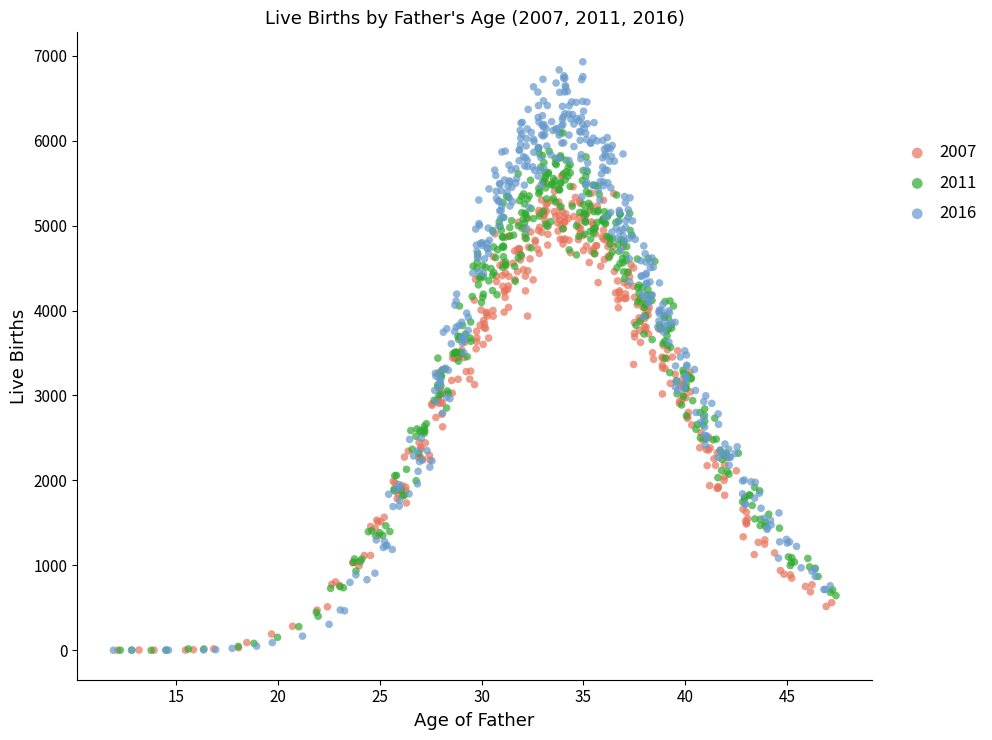

Which series has the largest Y range (max minus min)?

2016